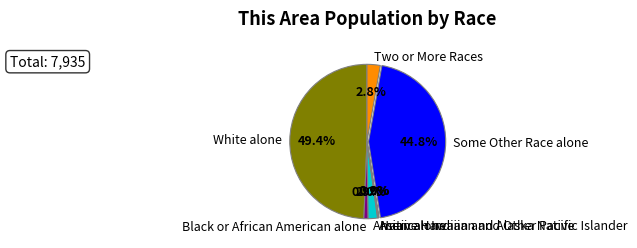

Does White alone represent more than half of the total?

No